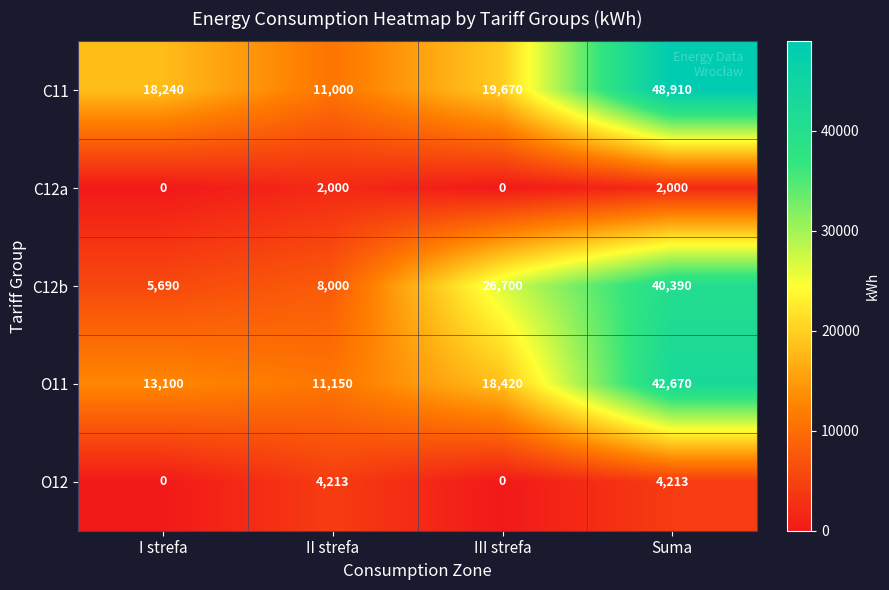

Count the number of categories in the chart.

4